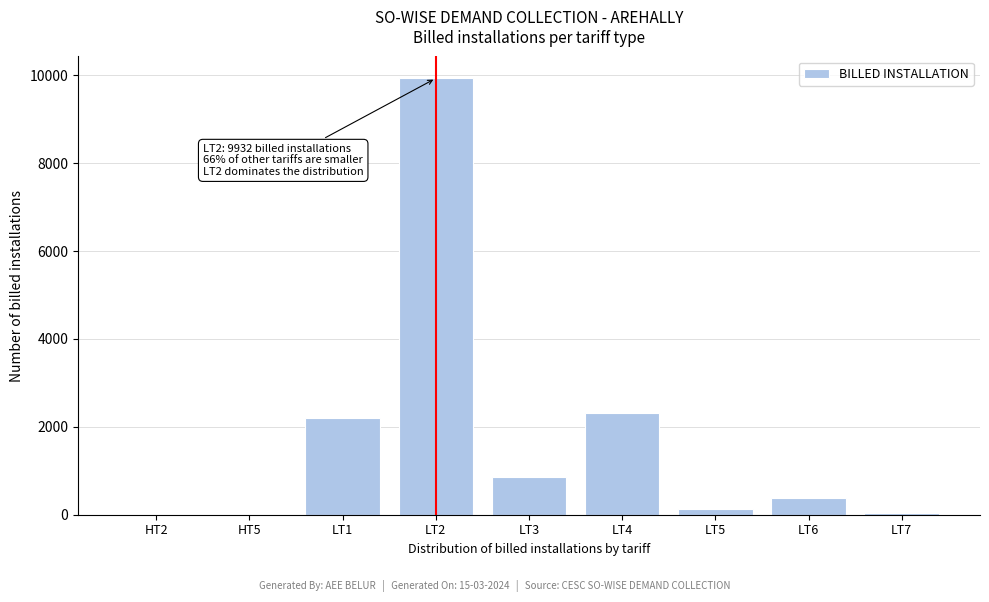

Is it true that the value at LT1 is 2193?

True